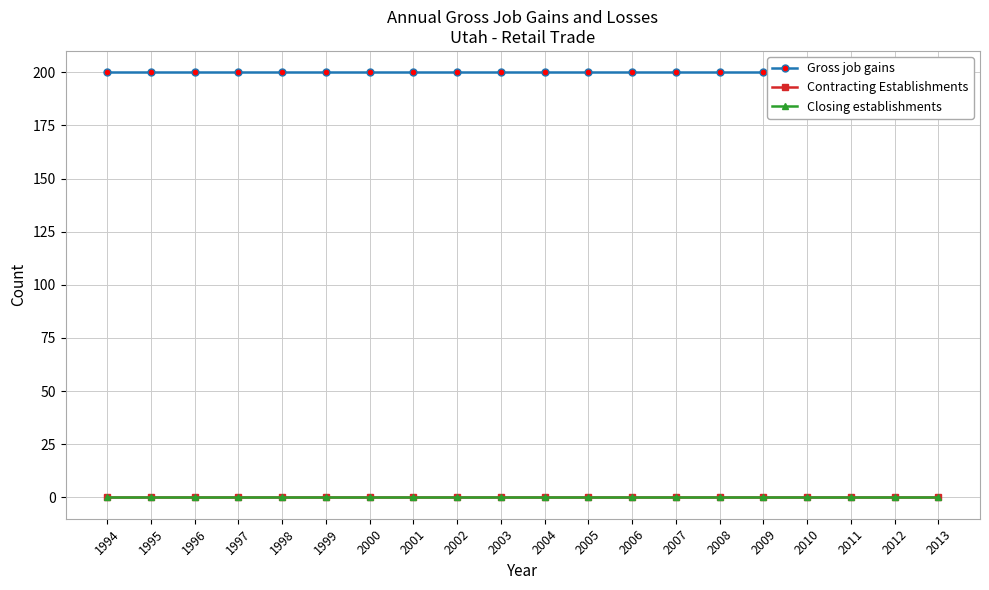

How many lines are shown in the chart?

3